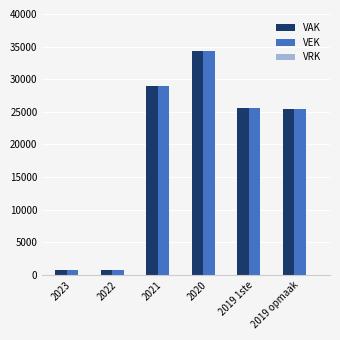

What is the difference between the highest and lowest values at 2023?

0